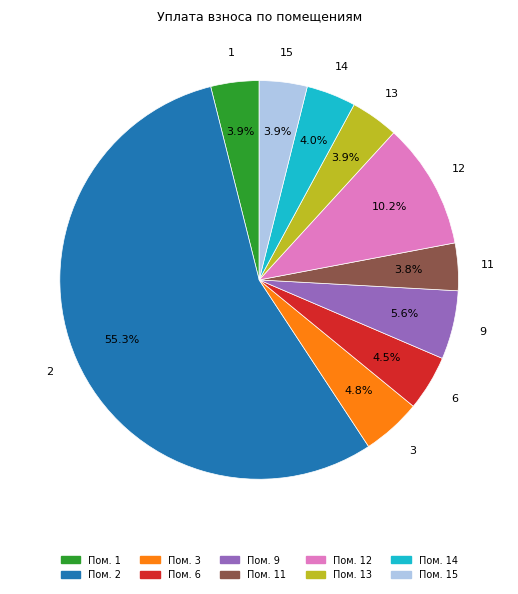

Is there a majority slice in this chart?

Yes